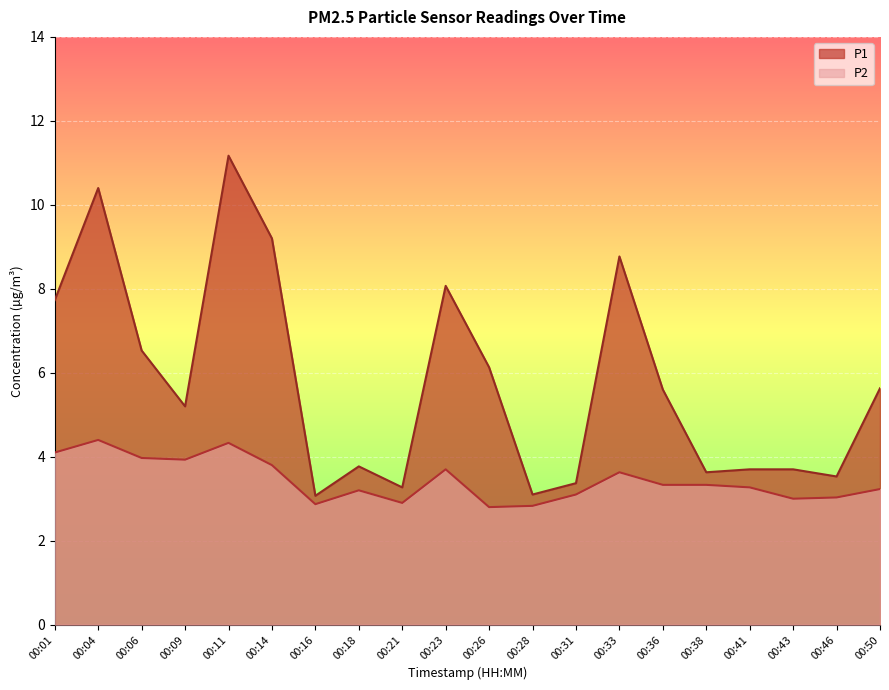

Where is the first local minimum for P2?

00:09